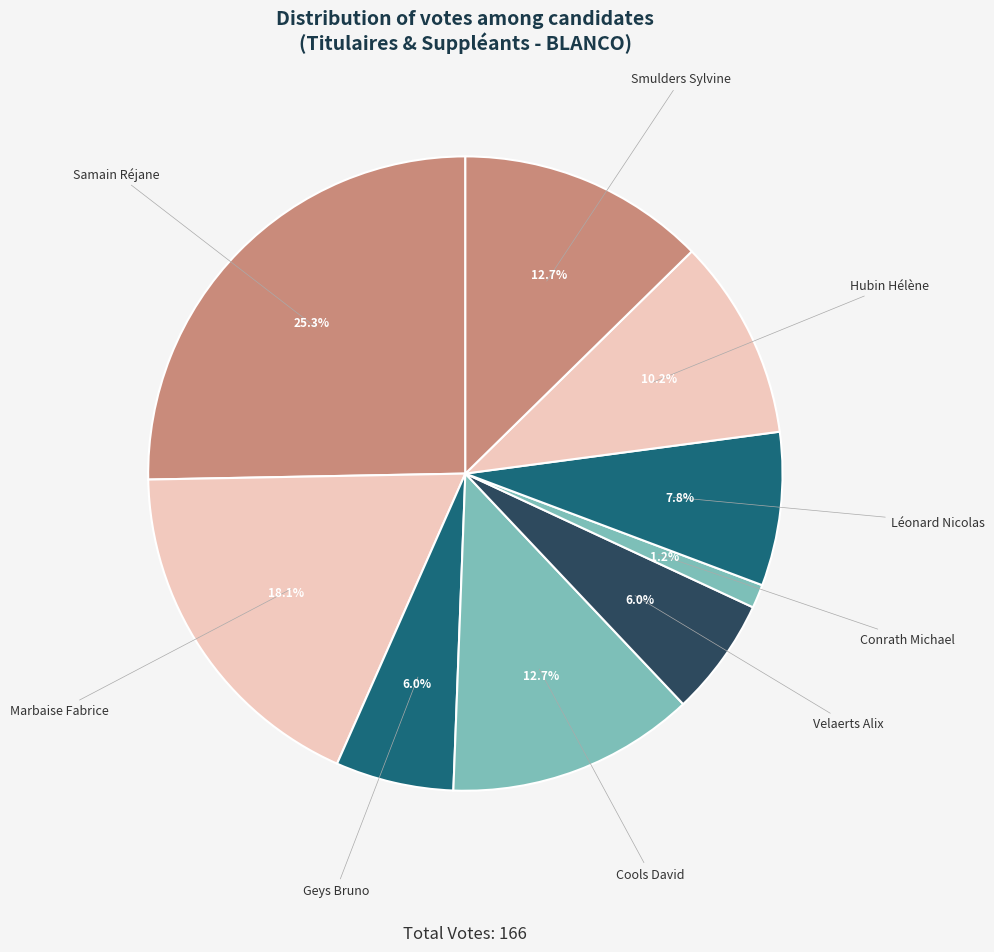

Which has a higher value, Hubin Hélène or Marbaise Fabrice?

Marbaise Fabrice